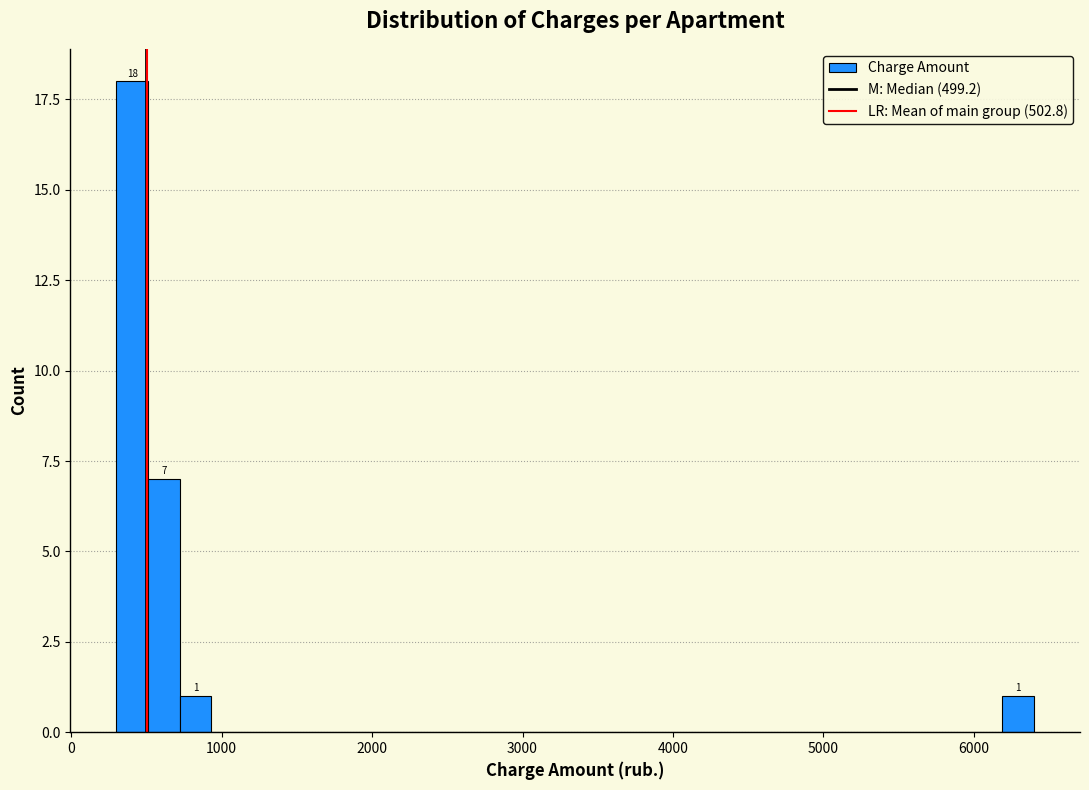

Around what value on the x-axis is the tallest bar? Give the approximate position of its centre, as read against the axis.

400